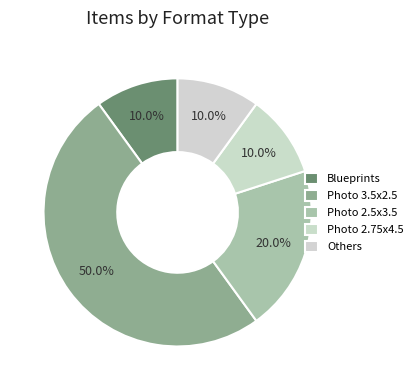

How many segments does this pie chart have?

5